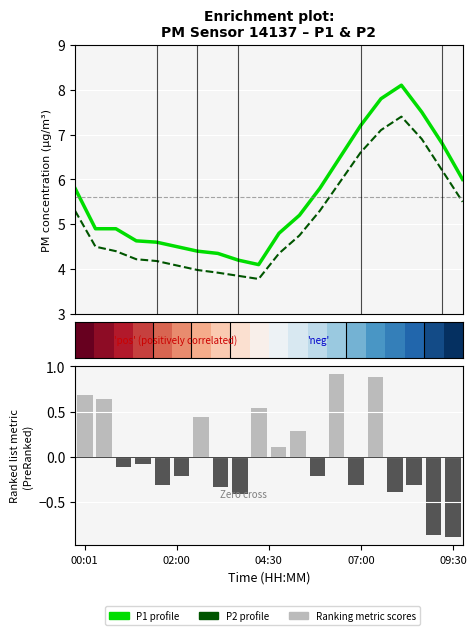

At how many categories does at least one series exceed 6?

6